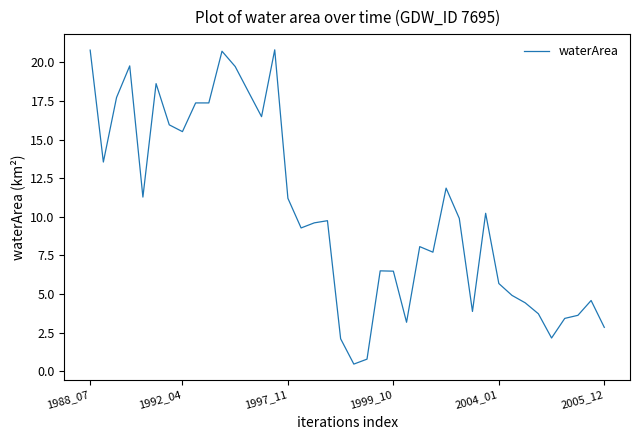

What is the maximum value shown in the chart?

20.8